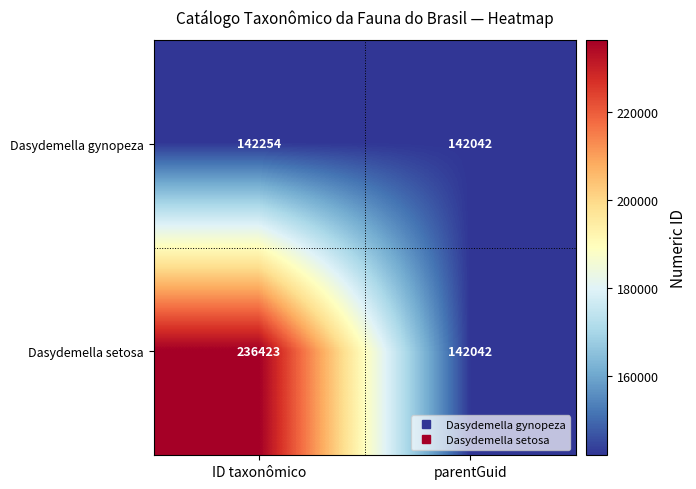

How many series are shown in this chart?

2